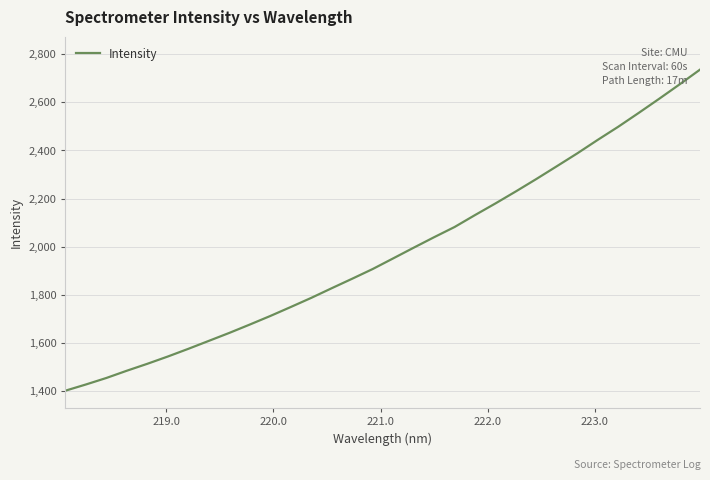

What is the minimum value shown in the chart?

1402.4